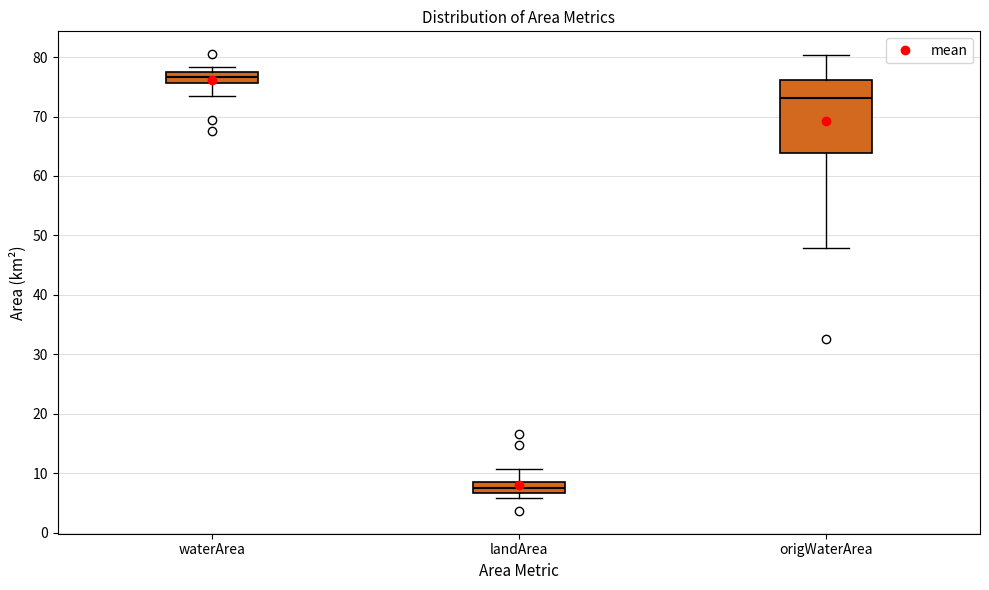

Reading left to right, read every box against the y-axis: the position of its median line, the range the box covers, and the ends of its whiskers. The values are not printed on the chart, so give them approximately, as read against the axis.

waterArea: median 77 (inside the box), box 76 to 77, whiskers 73 to 78
landArea: median 8, box 7 to 9, whiskers 6 to 11
origWaterArea: median 73, box 64 to 76, whiskers 48 to 80